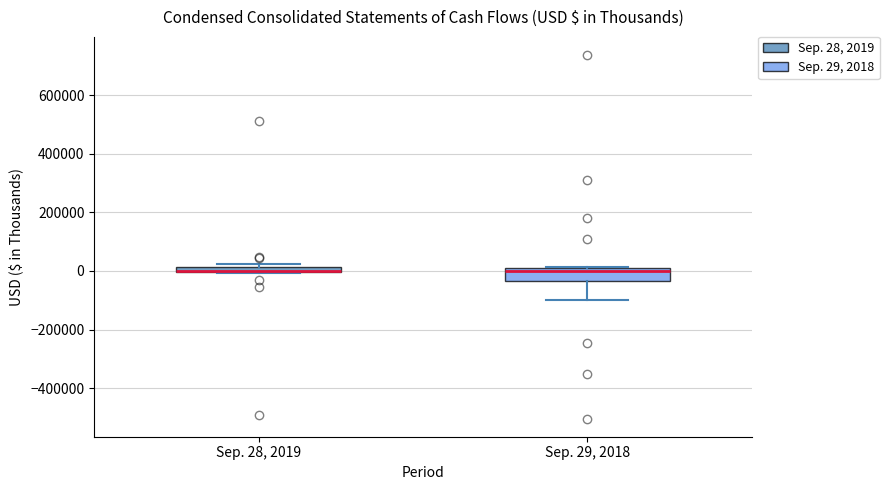

Where is the lower edge of the box for Sep. 28, 2019 on the y-axis? The values are not printed on the chart, so give them approximately, as read against the axis.

0